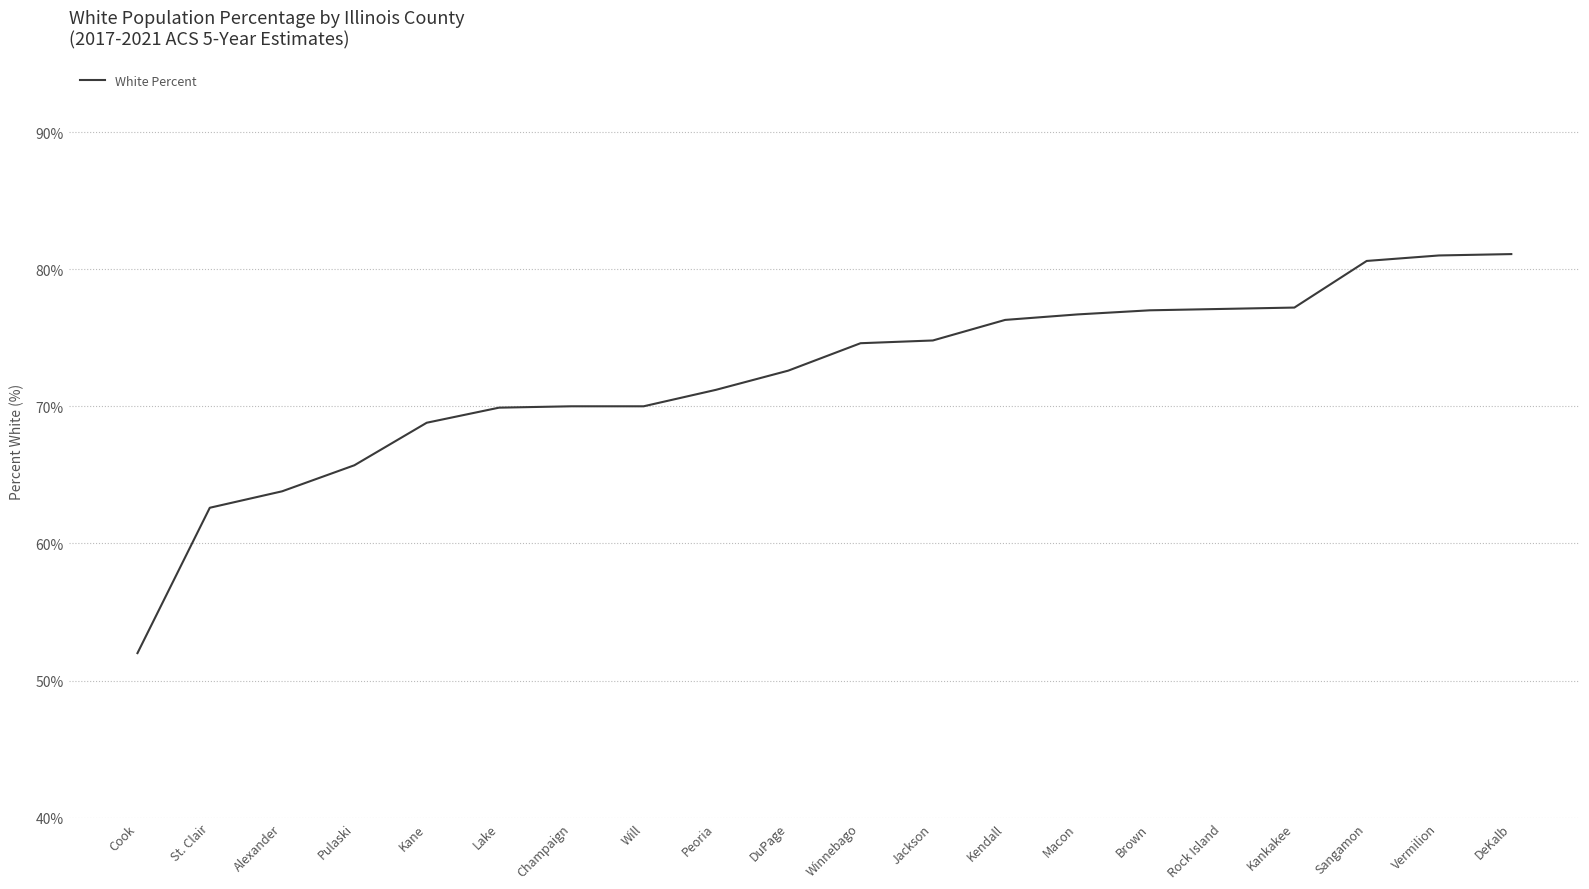

What is the smallest value displayed?

52.0